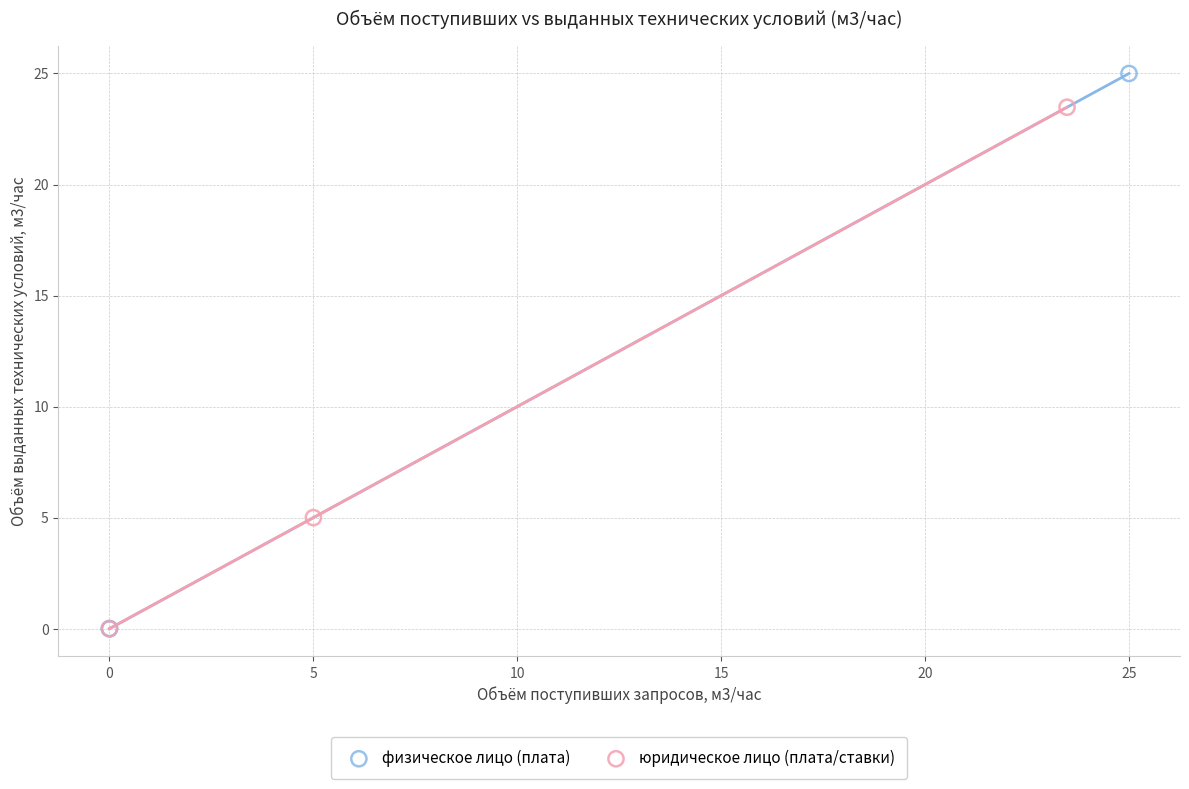

Which series has the largest Y range (max minus min)?

физическое лицо (плата)